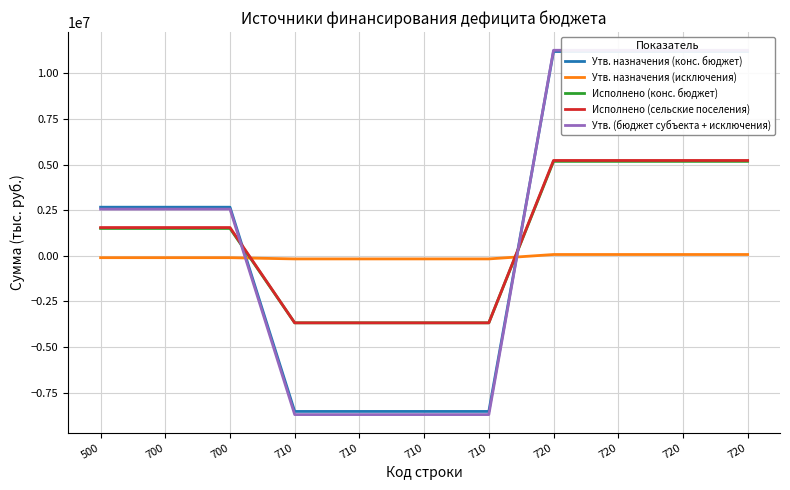

What is the total value across all series at 710?

-24767101.9